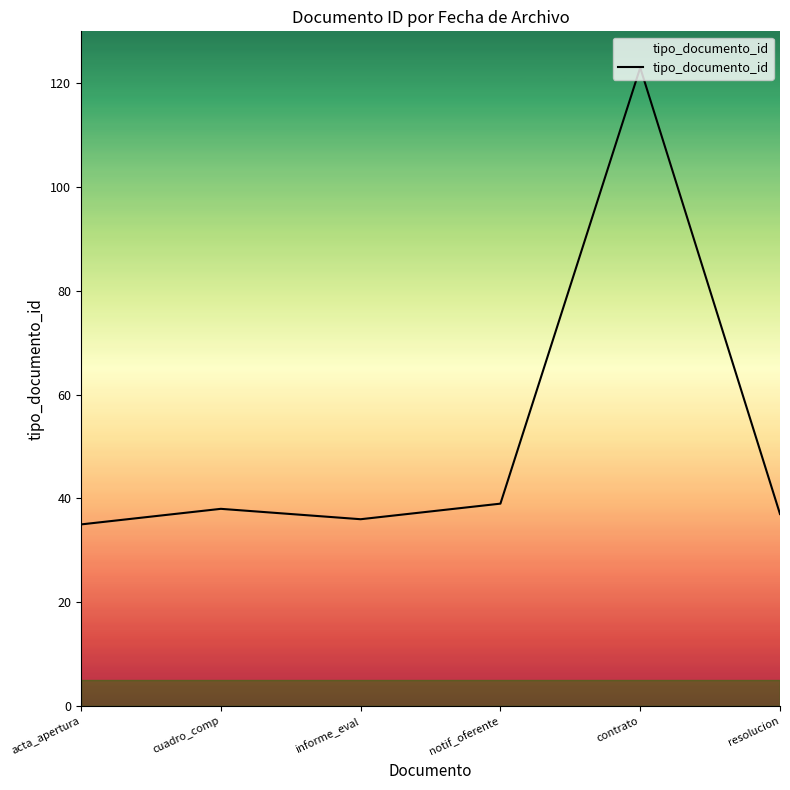

What is the sum of the values at resolucion and acta_apertura?

72